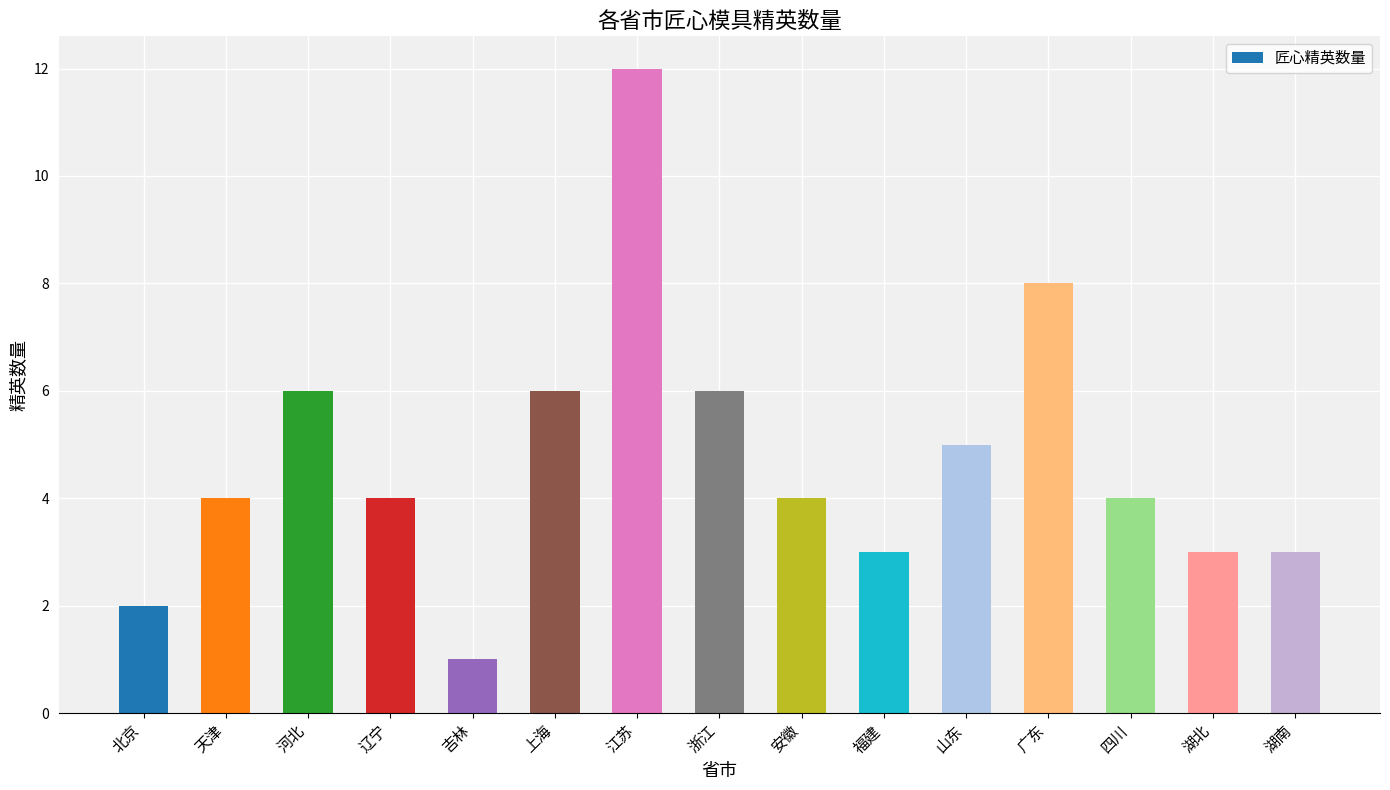

Reading left to right, extract all data points from this chart.

北京=2	天津=4	河北=6	辽宁=4	吉林=1	上海=6	江苏=12	浙江=6	安徽=4	福建=3	山东=5	广东=8	四川=4	湖北=3	湖南=3